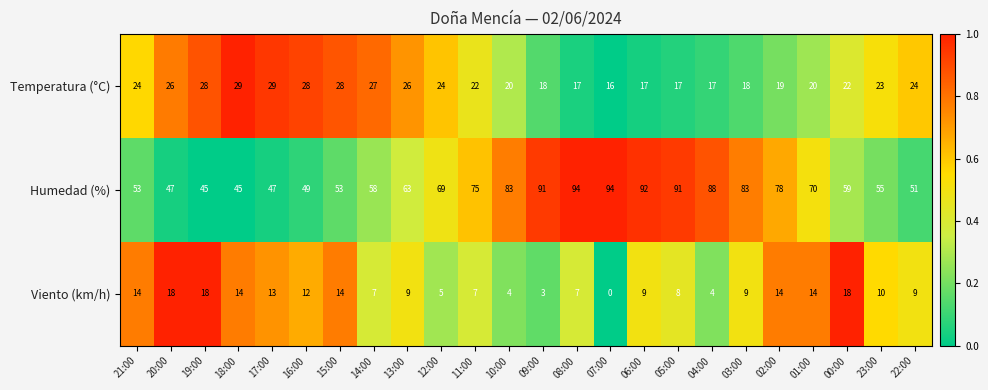

What is the sum of all Humedad (%) values?

1633